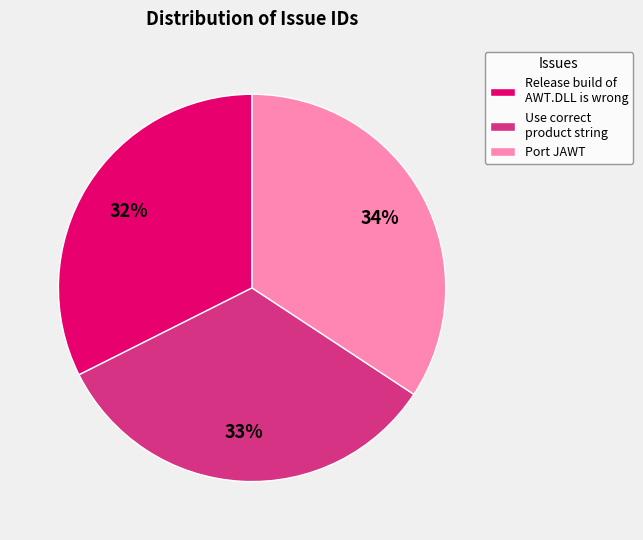

Is the sum of Release build of AWT.DLL is wrong and Port JAWT greater than half?

Yes